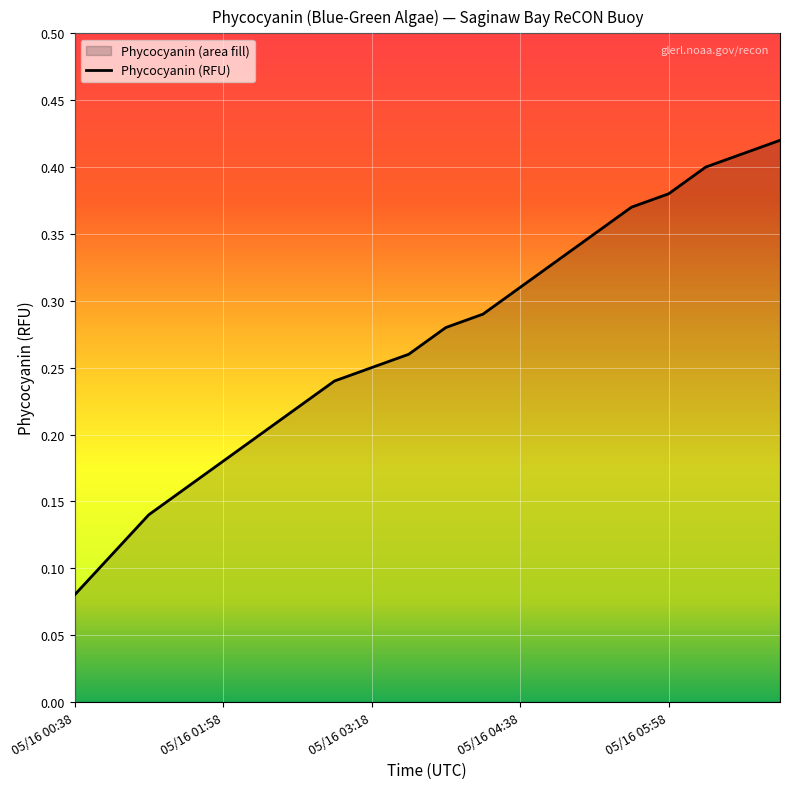

How many lines are shown in the chart?

1